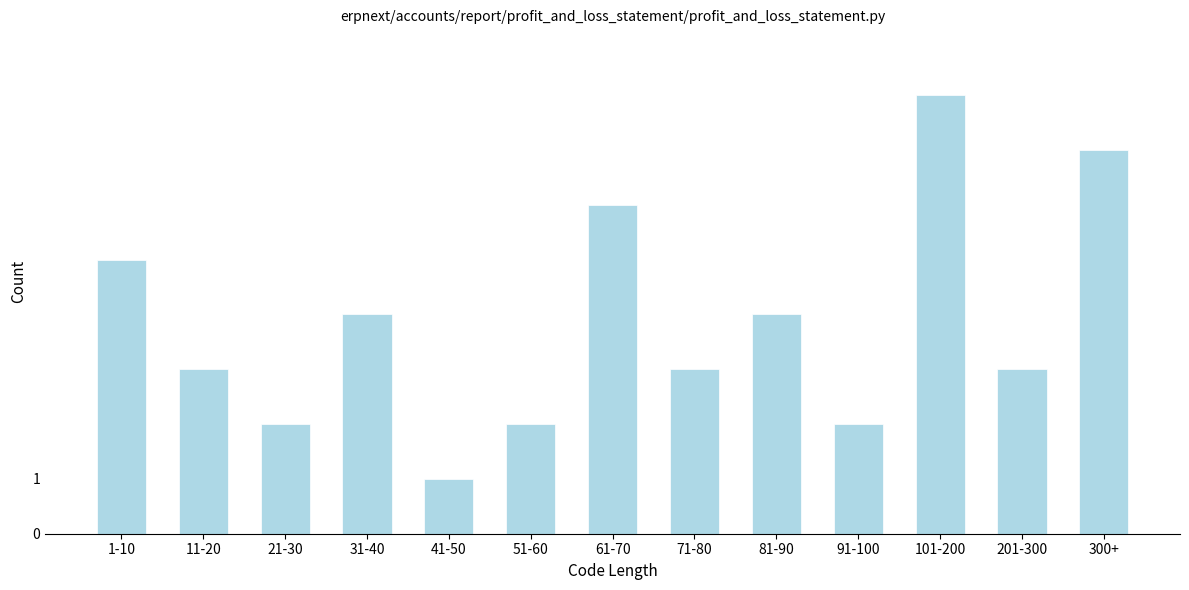

Reading left to right, extract all data points from this chart.

1-10=5	11-20=3	21-30=2	31-40=4	41-50=1	51-60=2	61-70=6	71-80=3	81-90=4	91-100=2	101-200=8	201-300=3	300+=7